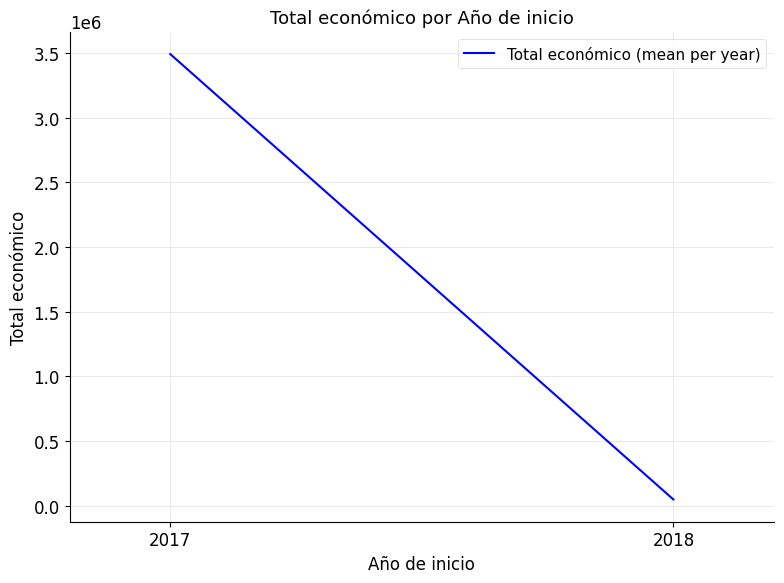

What is the minimum value shown in the chart?

49300.0